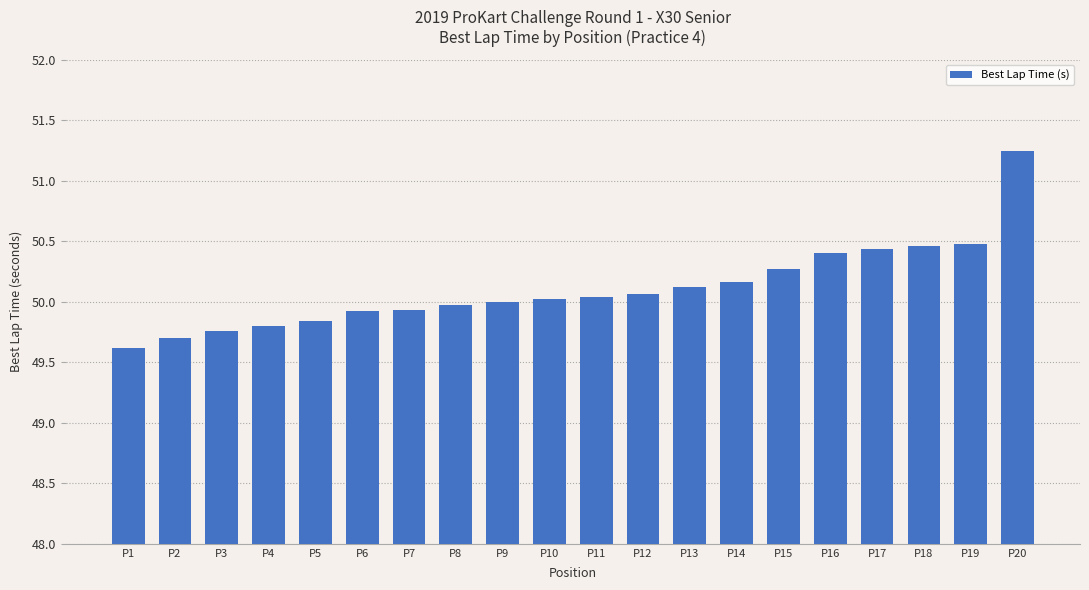

Are the bars horizontal?

No